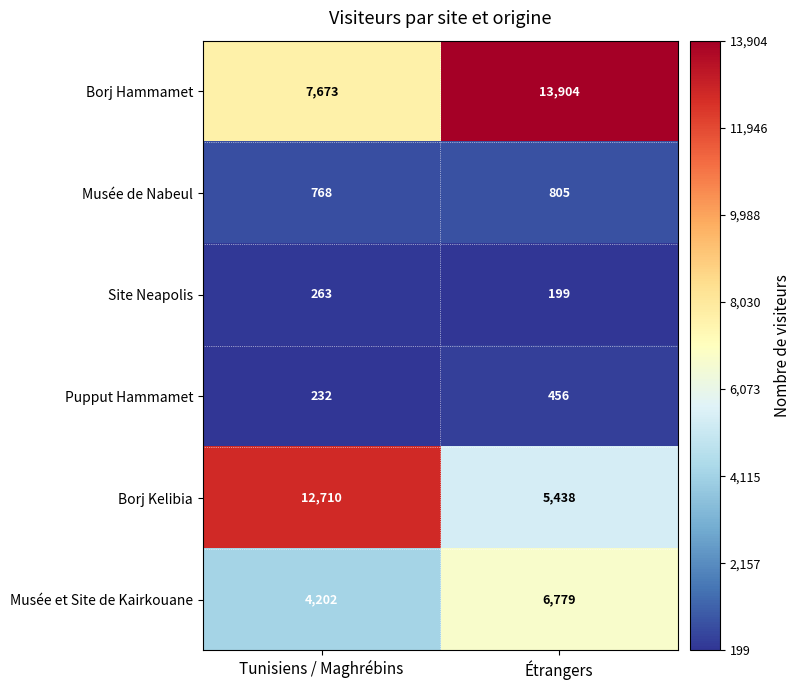

The Musée et Site de Kairkouane series shows 4202 at Tunisiens / Maghrébins. True or false?

True